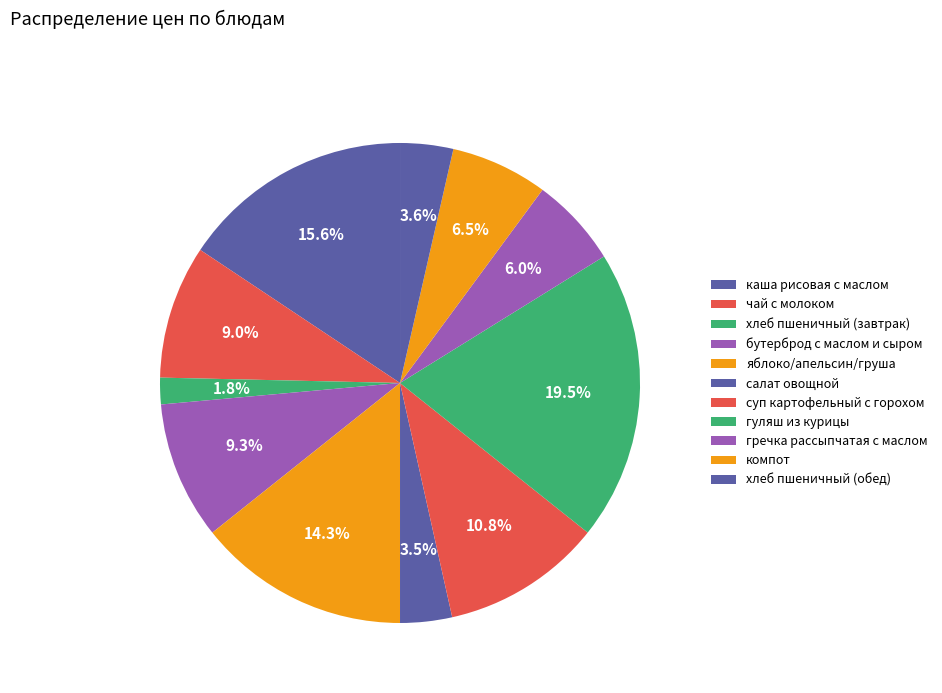

Approximately how many times larger is the value at суп картофельный с горохом compared to яблоко/апельсин/груша?

0.8